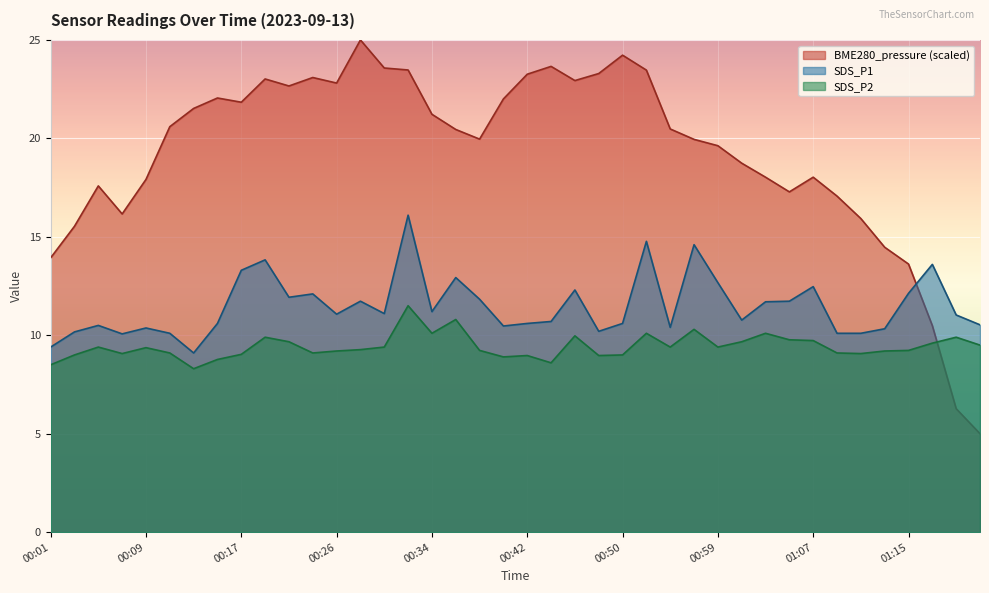

Where is BME280_pressure nearest to the value 15?

01:13